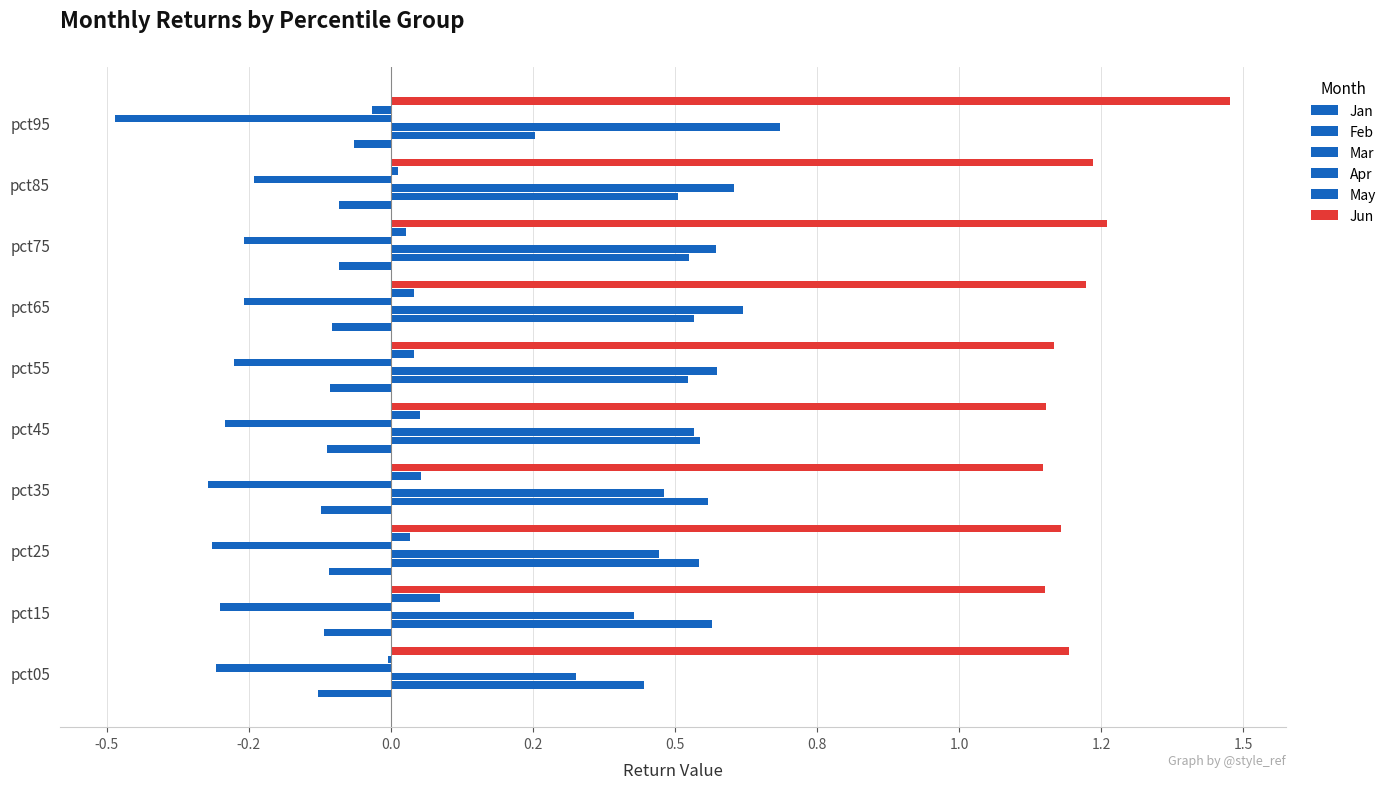

What are all the series names shown in the legend?

Jan, Feb, Mar, Apr, May, Jun